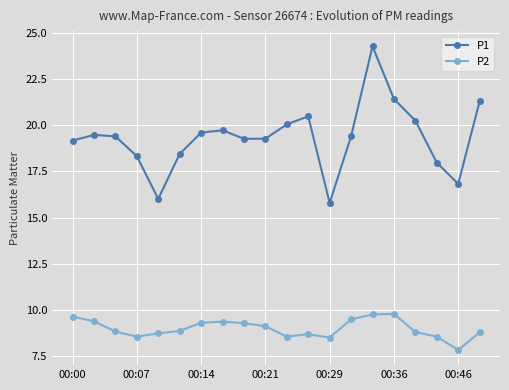

Which series has the widest spread of values?

P1